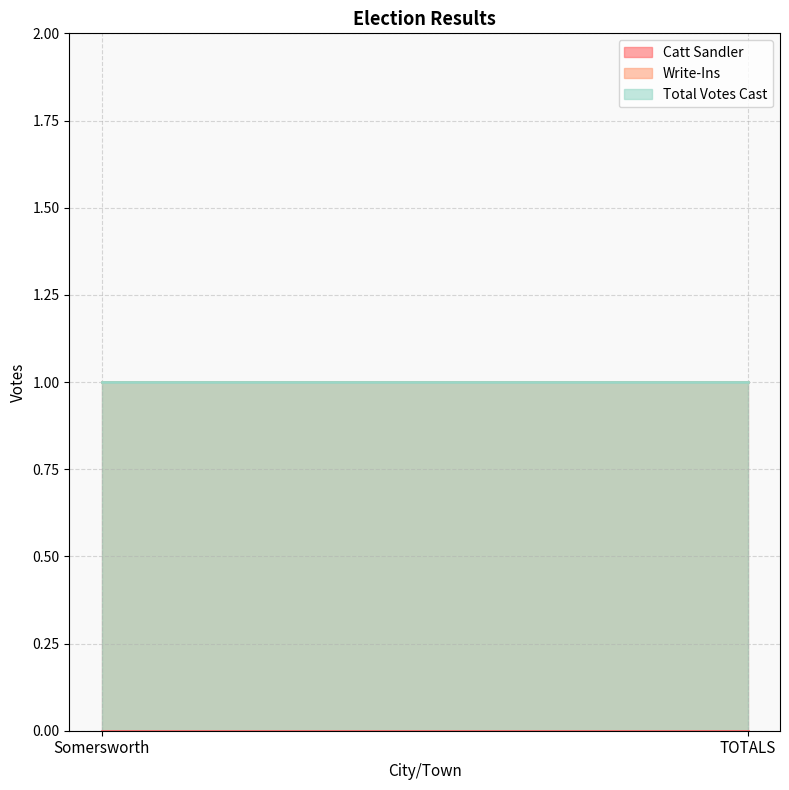

Reading right to left, extract all data points from this chart.

Catt Sandler: 0	0
Write-Ins: 1	1
Total Votes Cast: 1	1